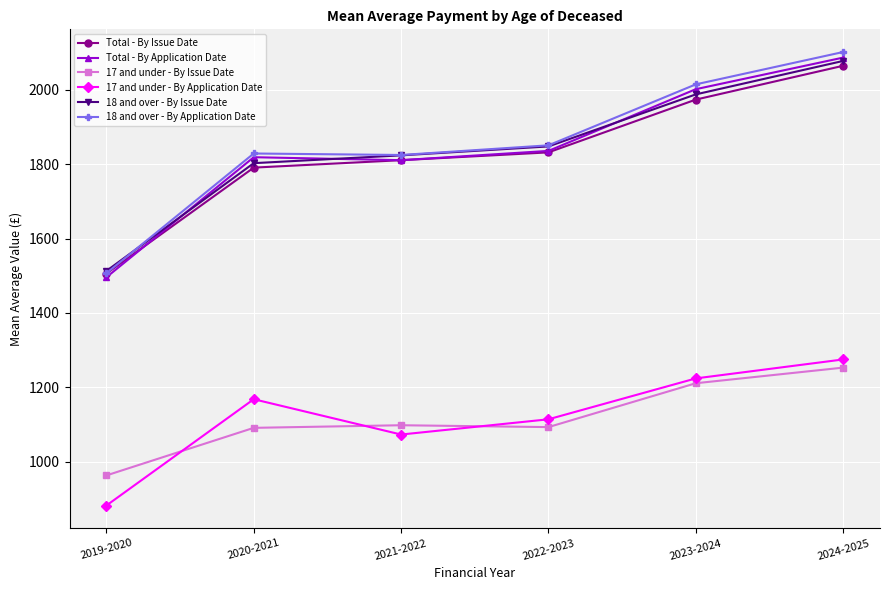

True or false: Total - By Issue Date has more than 0 points higher than both neighbors.

False